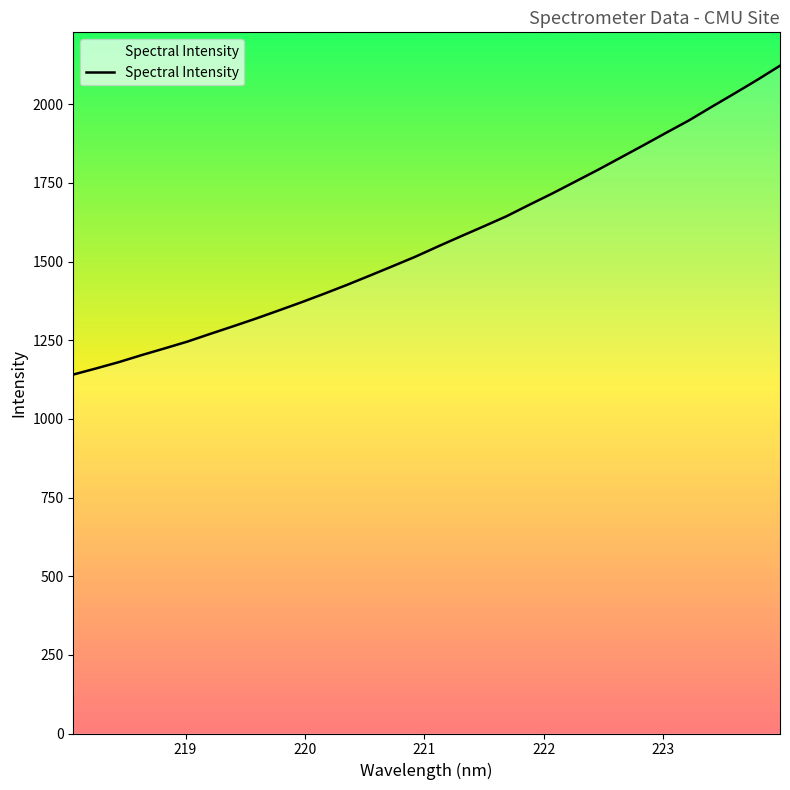

What is the greatest value displayed?

2122.2